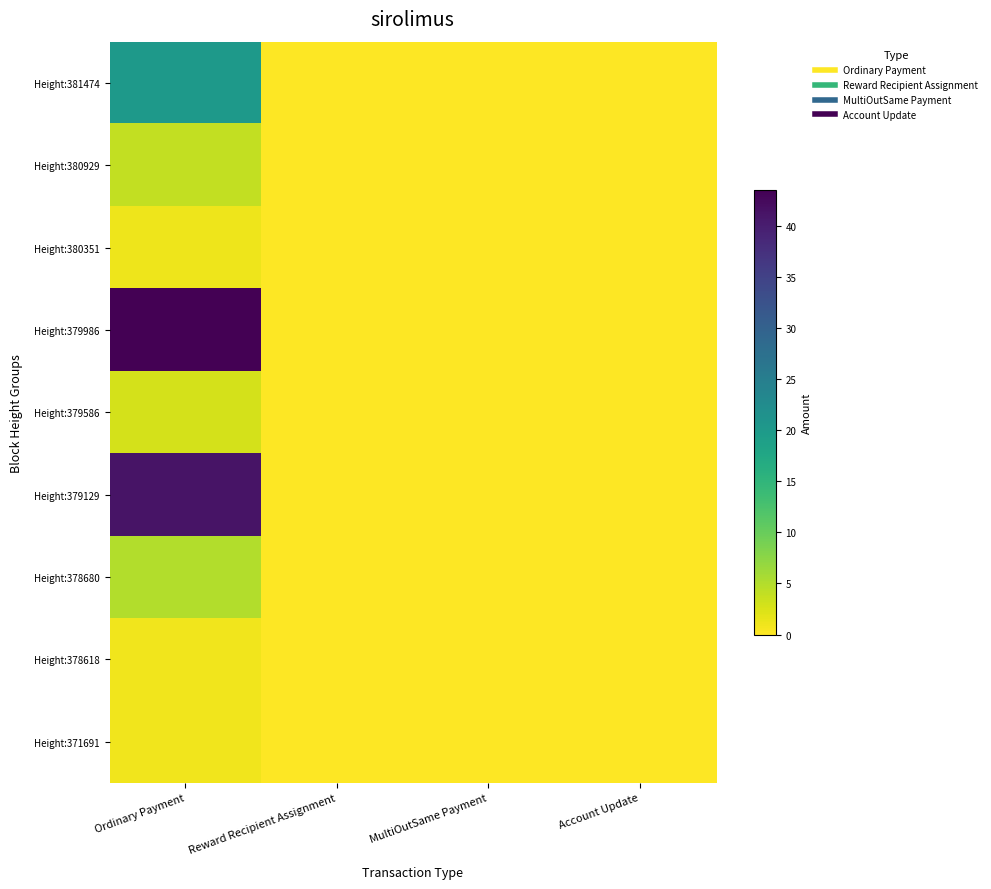

Between Ordinary Payment and Account Update, which series saw the biggest shift?

Height:379986